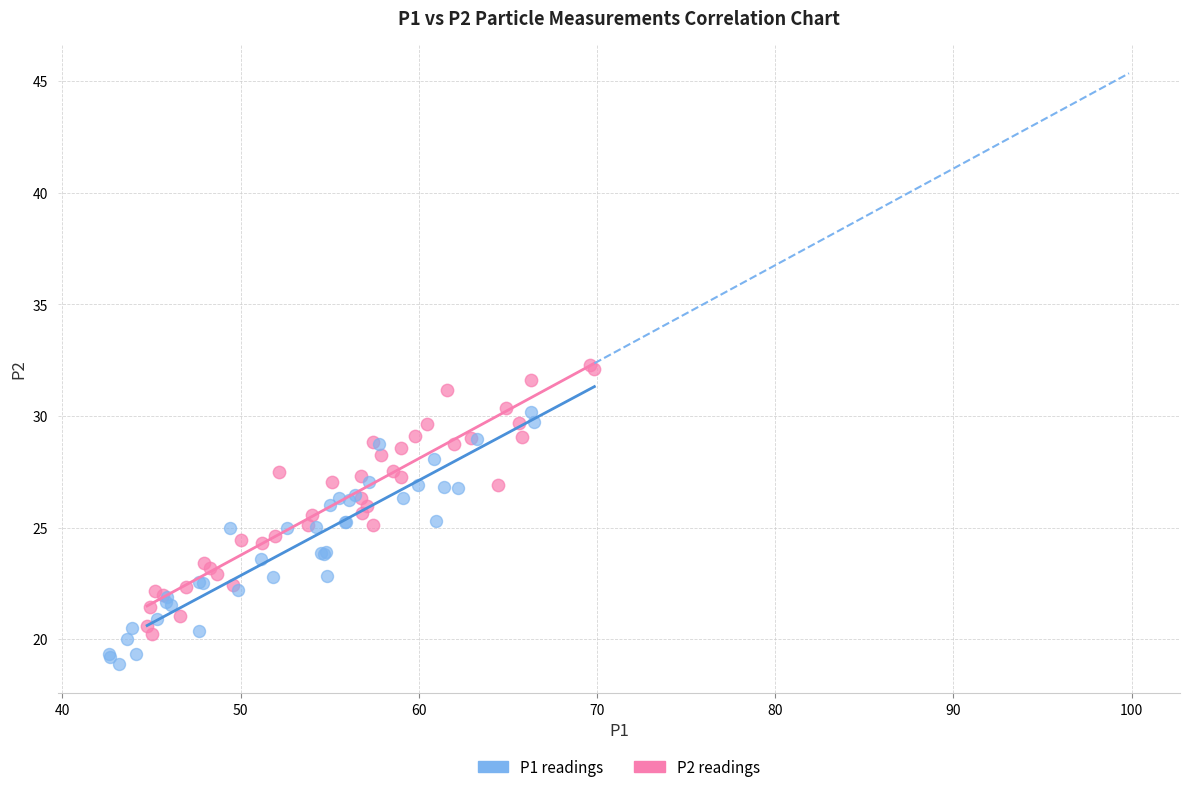

Which series reaches the minimum Y coordinate?

P1 readings